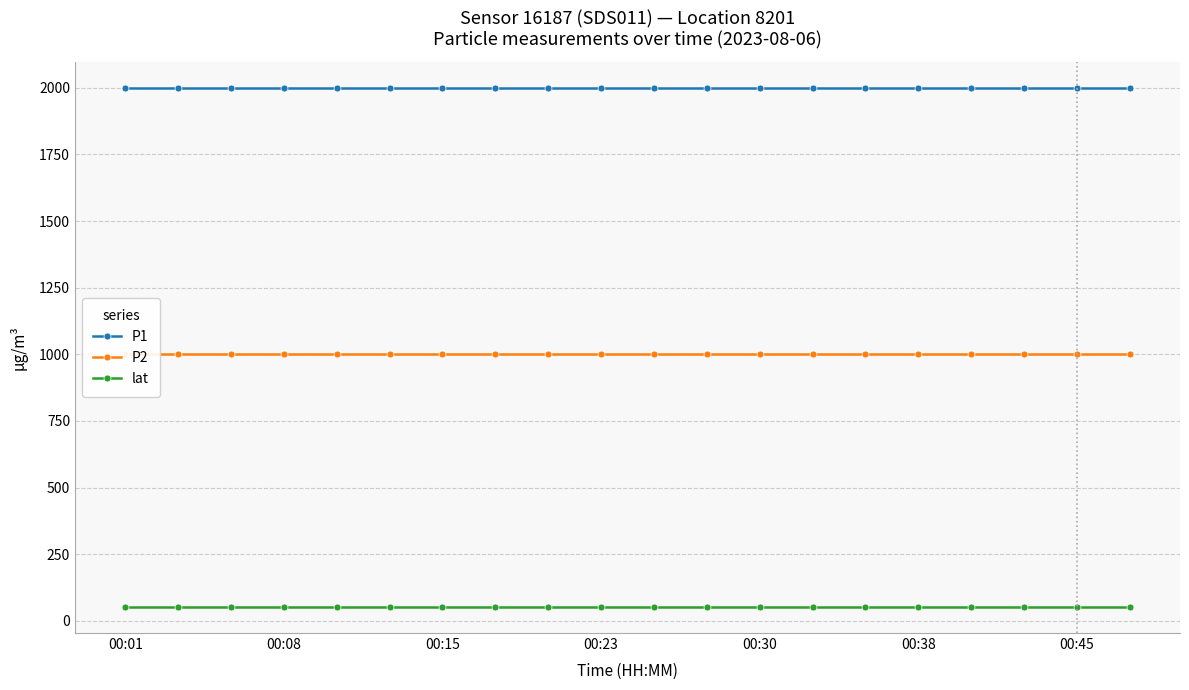

At which category is the sum across all series the highest?

00:01